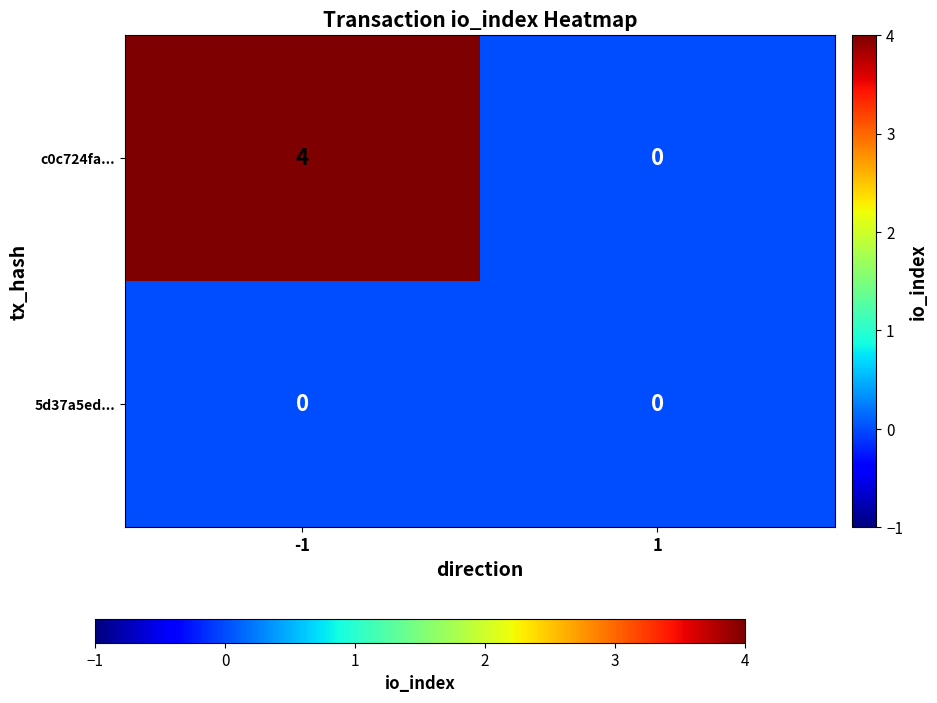

Read the c0c724fa... value at -1.

4